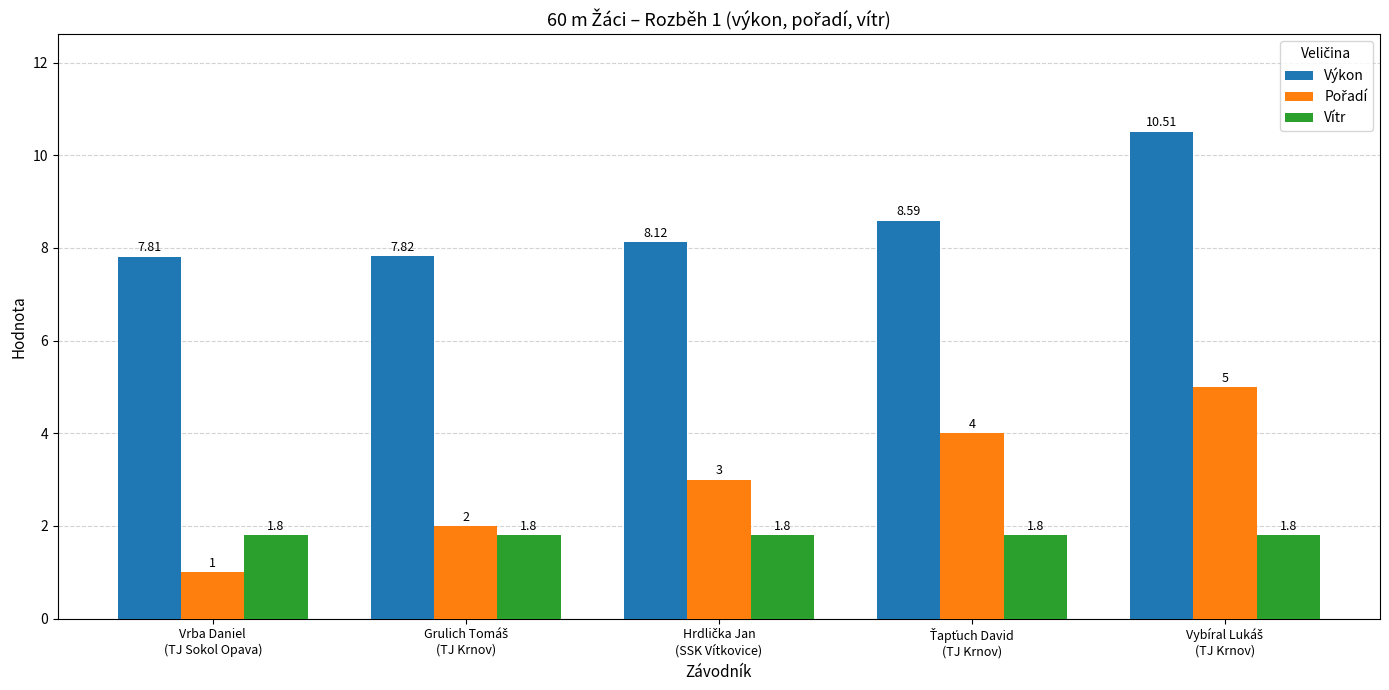

At how many categories does at least one series exceed 3?

5